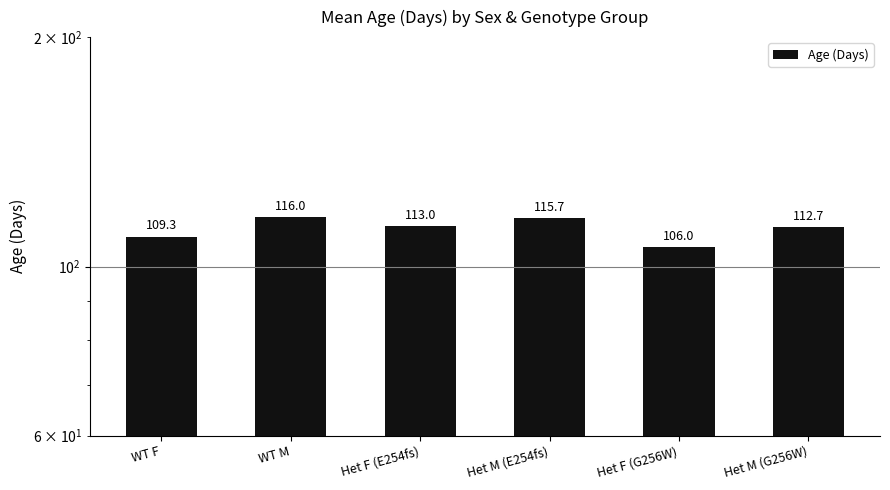

What is the average value?

112.1